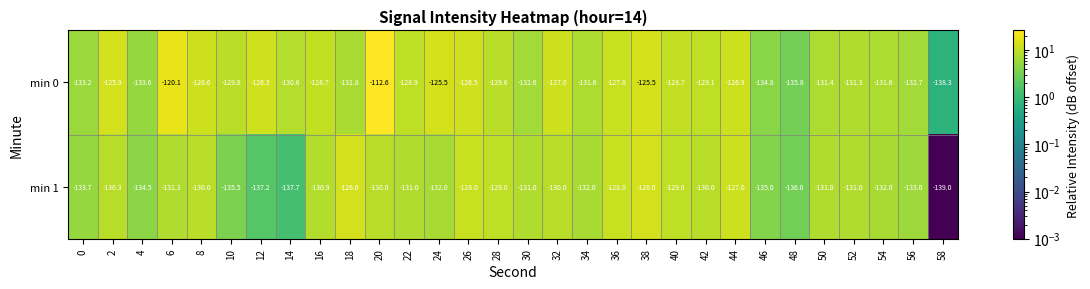

What is the sum of all min 1 values?

-3947.1